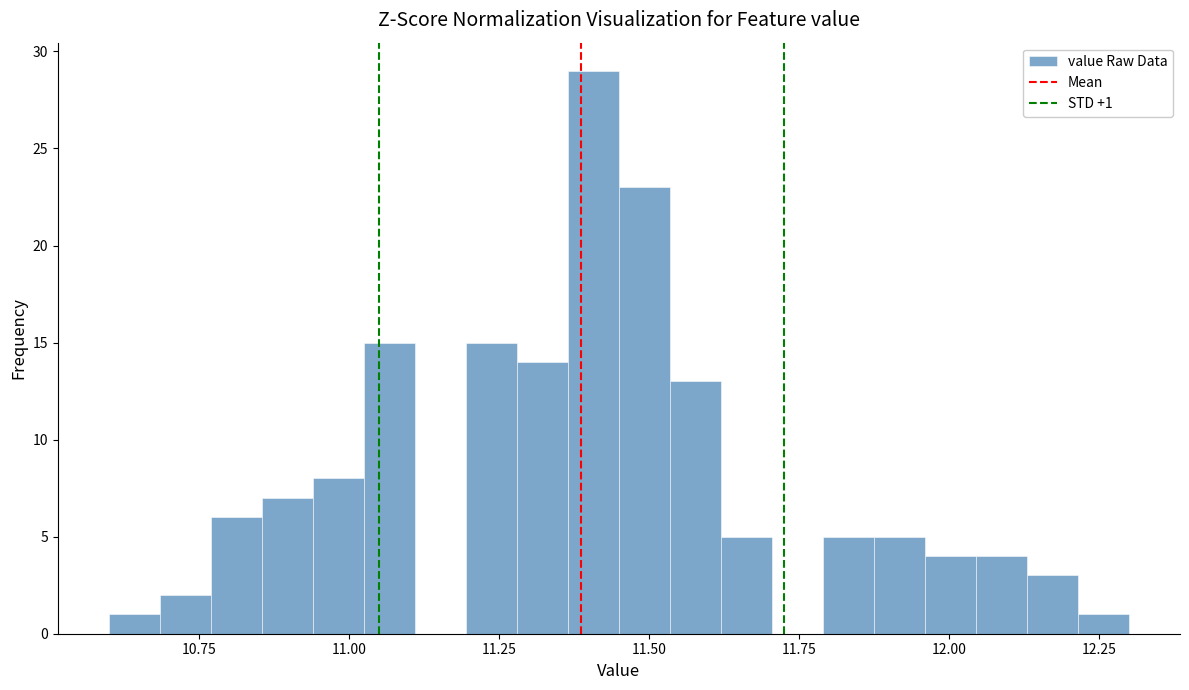

Read against the x-axis, roughly where is the centre of the tallest bar?

11.40